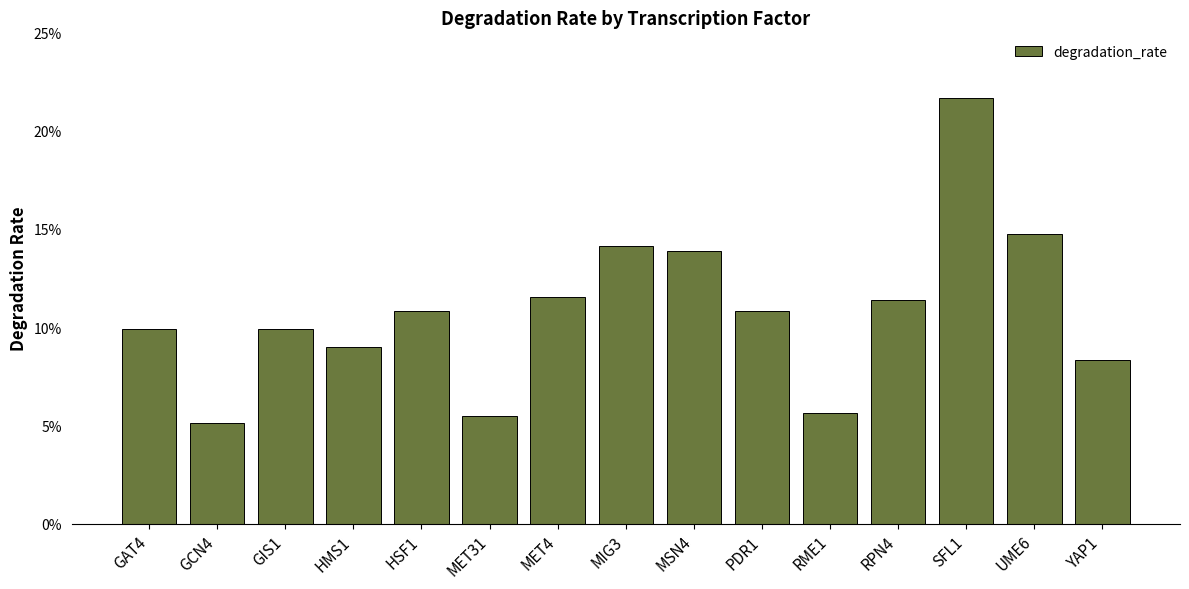

Reading left to right, transcribe all the data shown in this chart.

GAT4=0.1	GCN4=0.1	GIS1=0.1	HMS1=0.1	HSF1=0.1	MET31=0.1	MET4=0.1	MIG3=0.1	MSN4=0.1	PDR1=0.1	RME1=0.1	RPN4=0.1	SFL1=0.2	UME6=0.1	YAP1=0.1